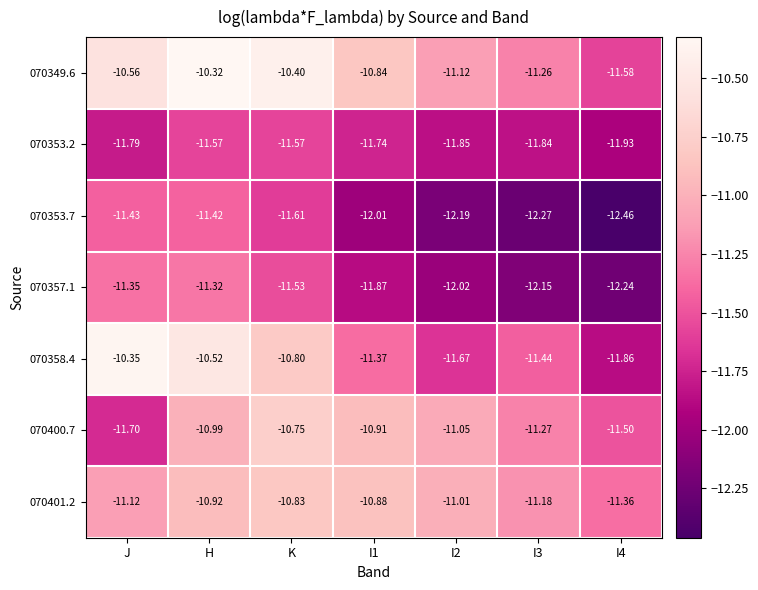

What is the difference between the highest and lowest values at I4?

1.1